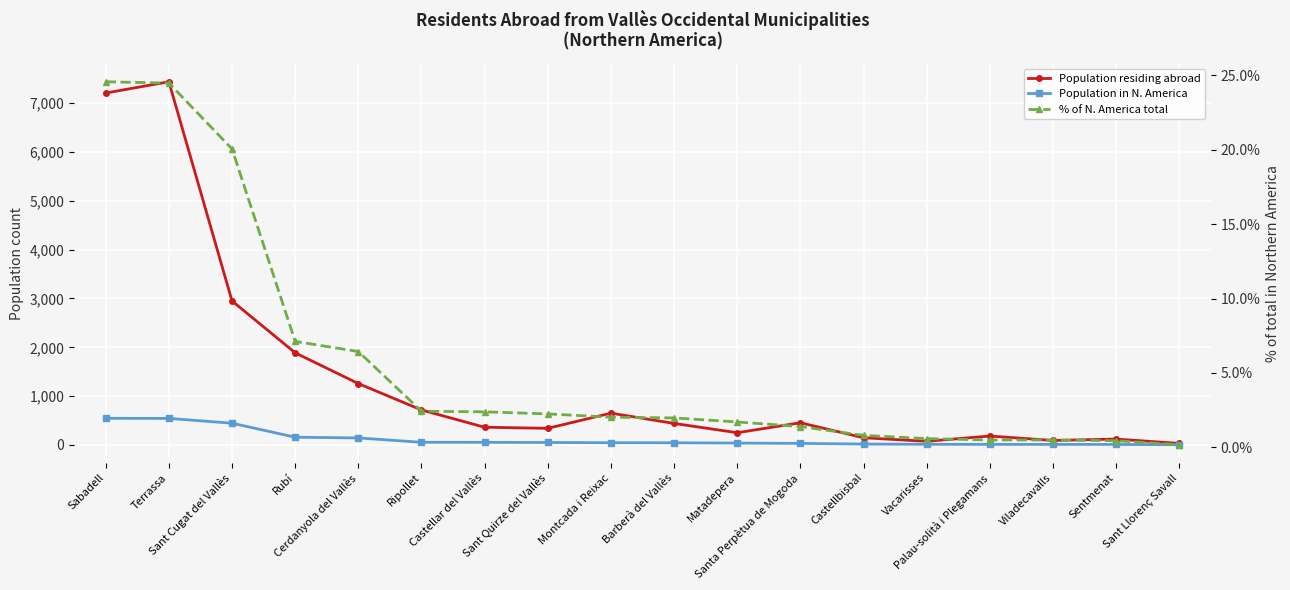

Reading left to right, extract all data points from this chart.

Population residing abroad: Sabadell=7209.0	Terrassa=7440.0	Sant Cugat del Vallès=2949.0	Rubí=1887.0	Cerdanyola del Vallès=1257.0	Ripollet=716.0	Castellar del Vallès=362.0	Sant Quirze del Vallès=340.0	Montcada i Reixac=651.0	Barberà del Vallès=440.0	Matadepera=250.0	Santa Perpètua de Mogoda=454.0	Castellbisbal=147.0	Vacarisses=74.0	Palau-solità i Plegamans=182.0	Viladecavalls=91.0	Sentmenat=120.0	Sant Llorenç Savall=31.0
Population in N. America: Sabadell=545.0	Terrassa=543.0	Sant Cugat del Vallès=445.0	Rubí=158.0	Cerdanyola del Vallès=143.0	Ripollet=54.0	Castellar del Vallès=53.0	Sant Quirze del Vallès=50.0	Montcada i Reixac=45.0	Barberà del Vallès=44.0	Matadepera=38.0	Santa Perpètua de Mogoda=31.0	Castellbisbal=18.0	Vacarisses=13.0	Palau-solità i Plegamans=11.0	Viladecavalls=11.0	Sentmenat=10.0	Sant Llorenç Savall=4.0
% of N. America total: Sabadell=24.6	Terrassa=24.5	Sant Cugat del Vallès=20.1	Rubí=7.1	Cerdanyola del Vallès=6.4	Ripollet=2.4	Castellar del Vallès=2.4	Sant Quirze del Vallès=2.2	Montcada i Reixac=2.0	Barberà del Vallès=2.0	Matadepera=1.7	Santa Perpètua de Mogoda=1.4	Castellbisbal=0.8	Vacarisses=0.6	Palau-solità i Plegamans=0.5	Viladecavalls=0.5	Sentmenat=0.5	Sant Llorenç Savall=0.2